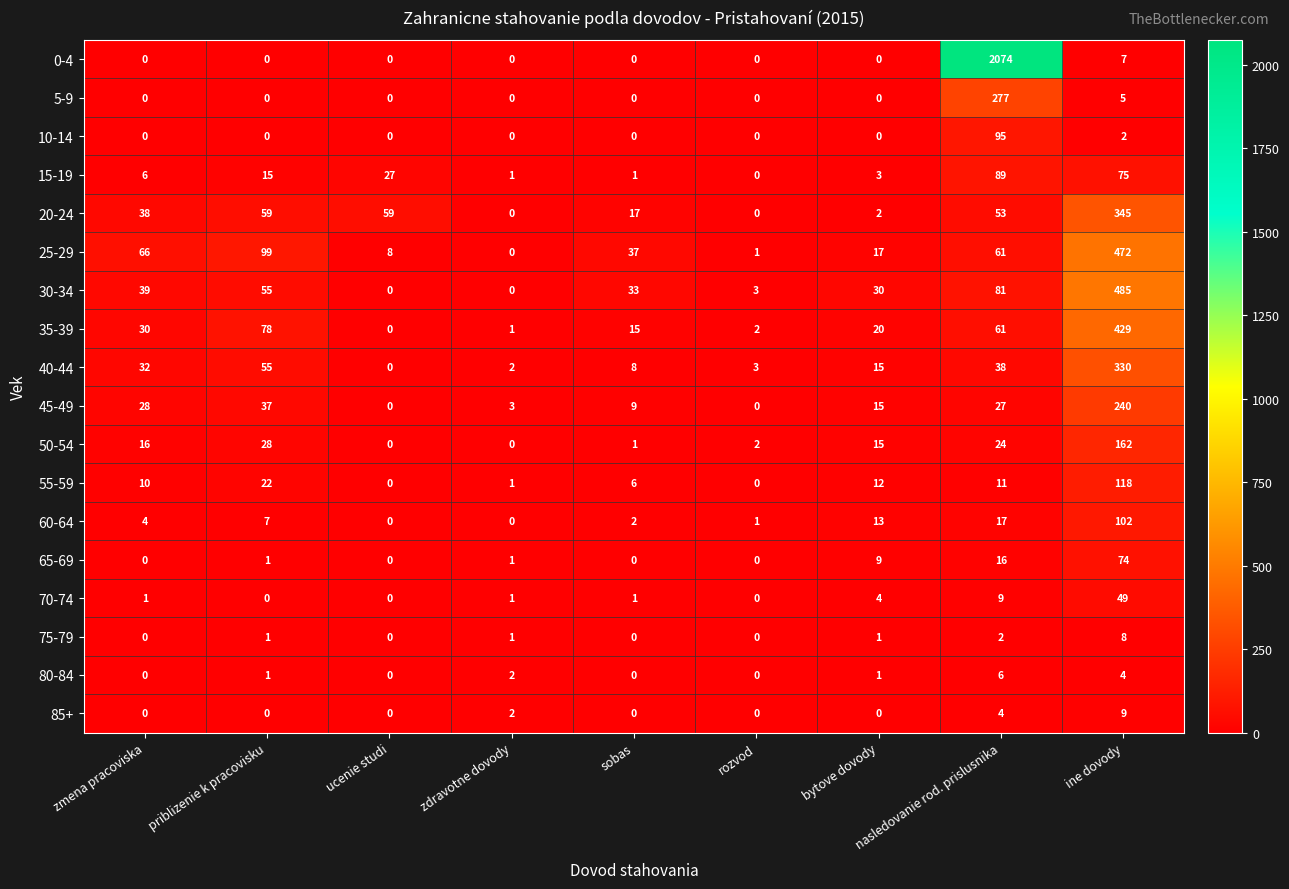

Which series has the widest spread of values?

0-4